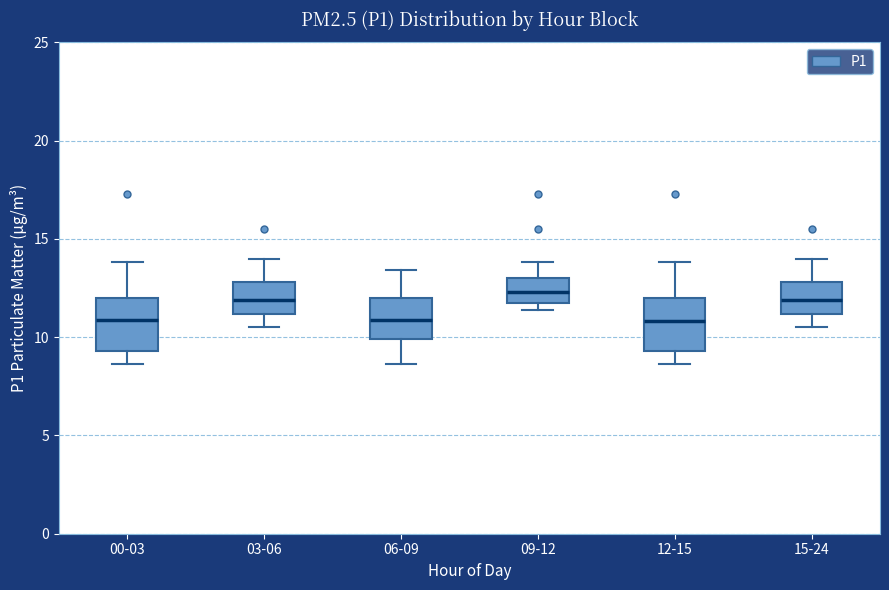

Reading left to right, read every box against the y-axis: the position of its median line, the range the box covers, and the ends of its whiskers. The values are not printed on the chart, so give them approximately, as read against the axis.

00-03: median 11.0, box 9.5 to 12.0, whiskers 8.5 to 14.0
03-06: median 12.0, box 11.0 to 13.0, whiskers 10.5 to 14.0
06-09: median 11.0, box 10.0 to 12.0, whiskers 8.5 to 13.5
09-12: median 12.5, box 12.0 to 13.0, whiskers 11.5 to 14.0
12-15: median 11.0, box 9.5 to 12.0, whiskers 8.5 to 14.0
15-24: median 12.0, box 11.0 to 13.0, whiskers 10.5 to 14.0